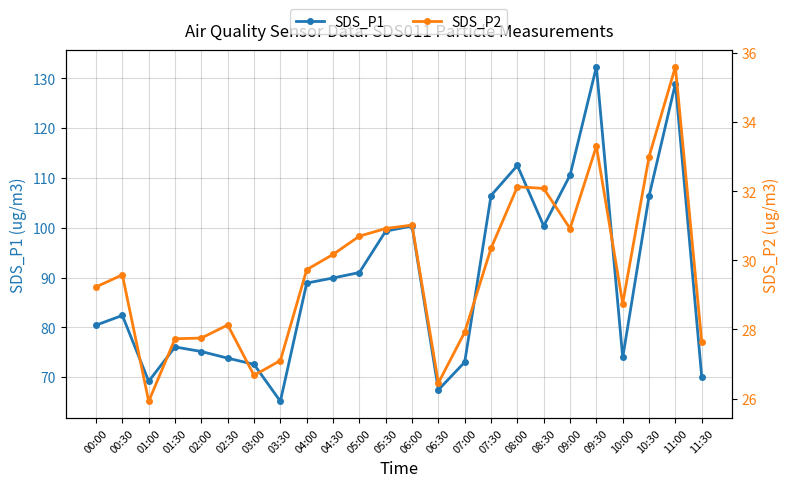

How many values in the SDS_P1 series exceed 88?

12